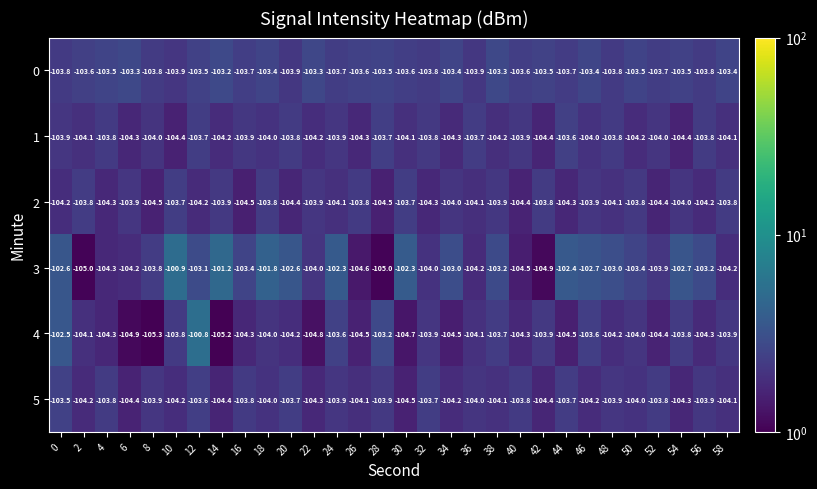

Is the value of 2 at 2 greater than the value of 4 at 2?

Yes